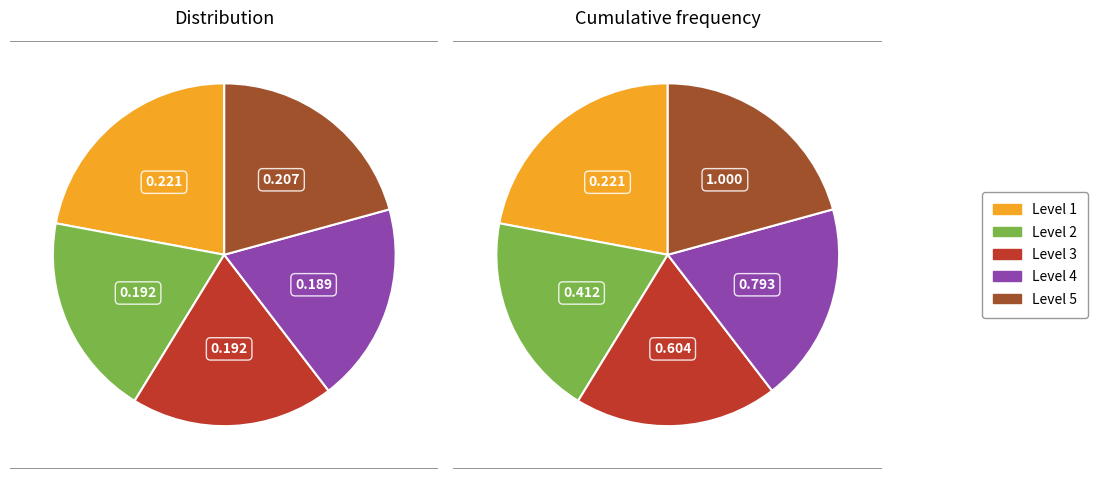

Is there any slice that represents more than half of the pie?

No